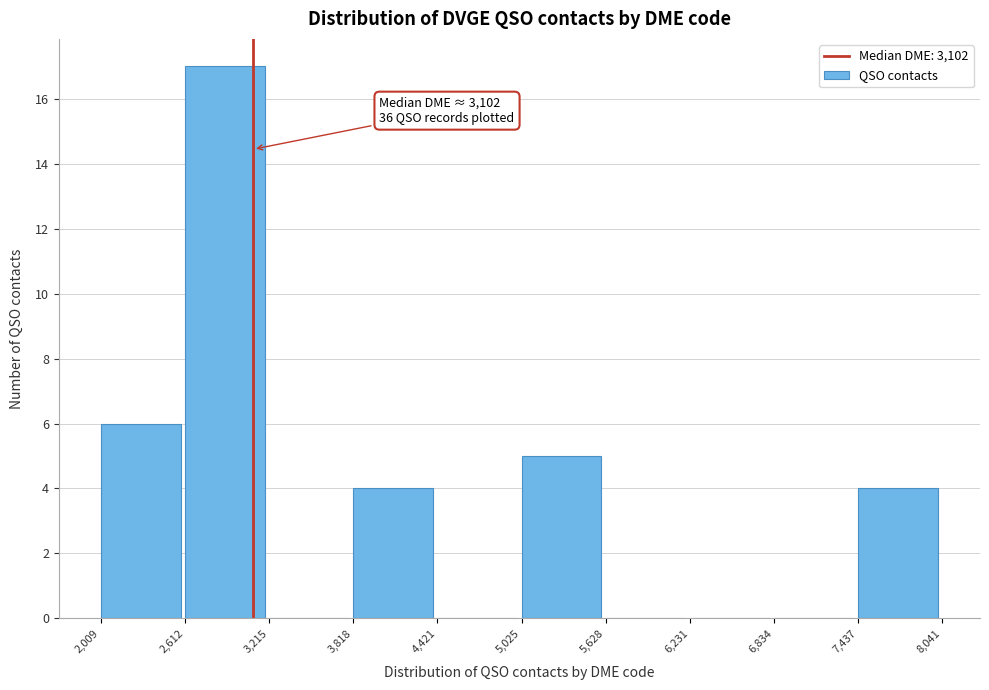

Which range on the x-axis has the tallest bar?

2,612 to 3,215